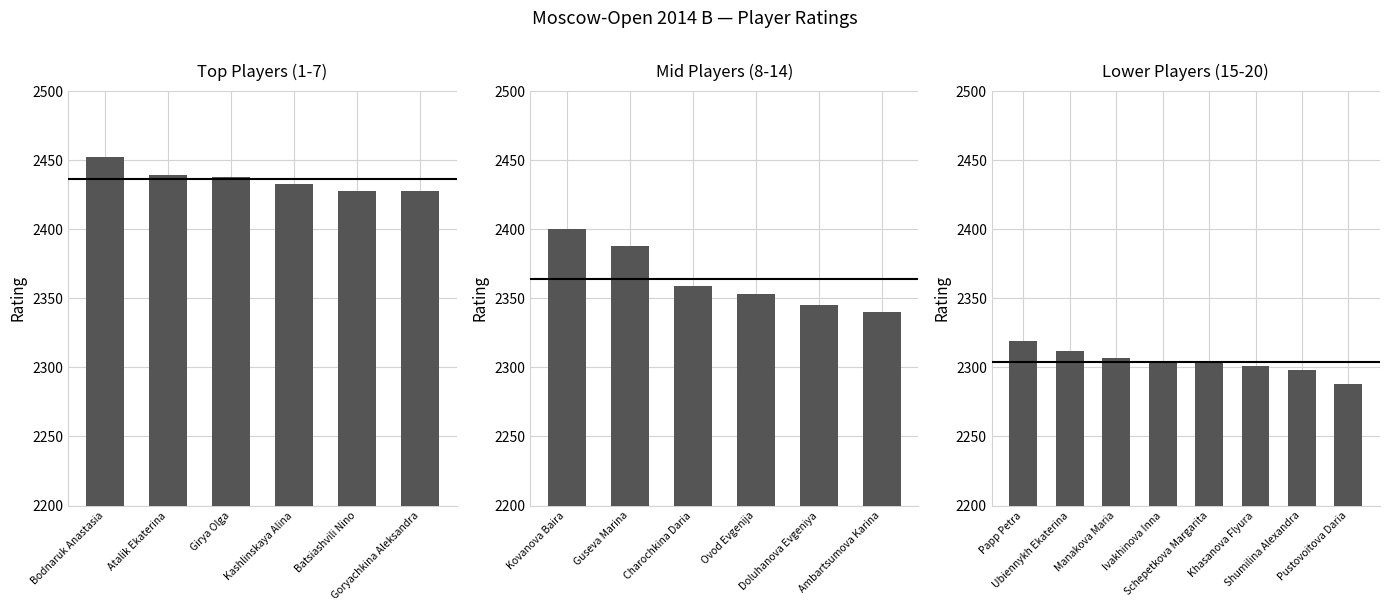

Is it true that the value at Shumilina Alexandra is 2298?

True